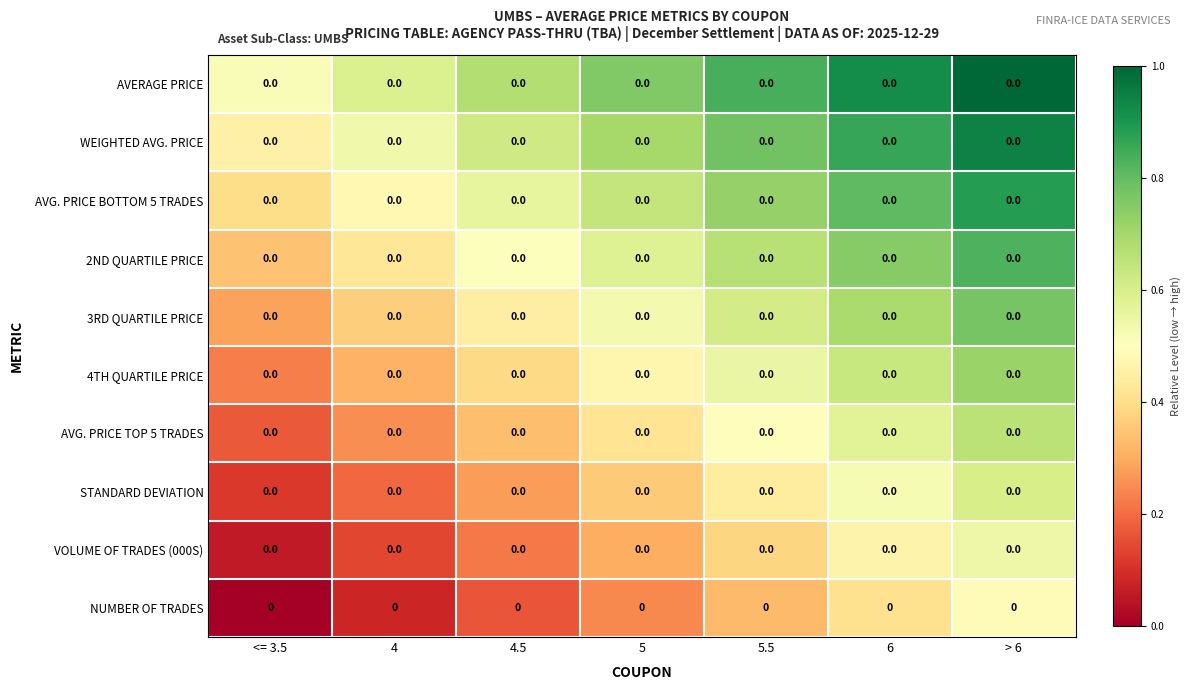

How many categories are shown in the chart?

7